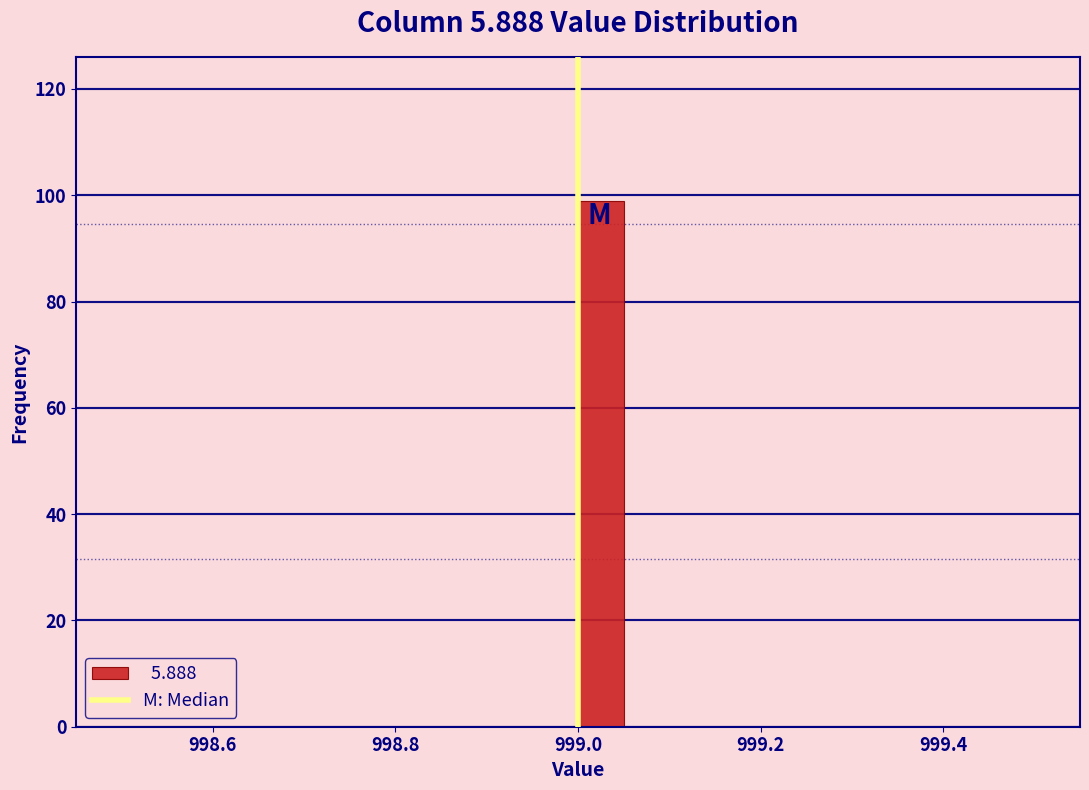

Read against the x-axis, roughly where is the centre of the tallest bar?

999.02